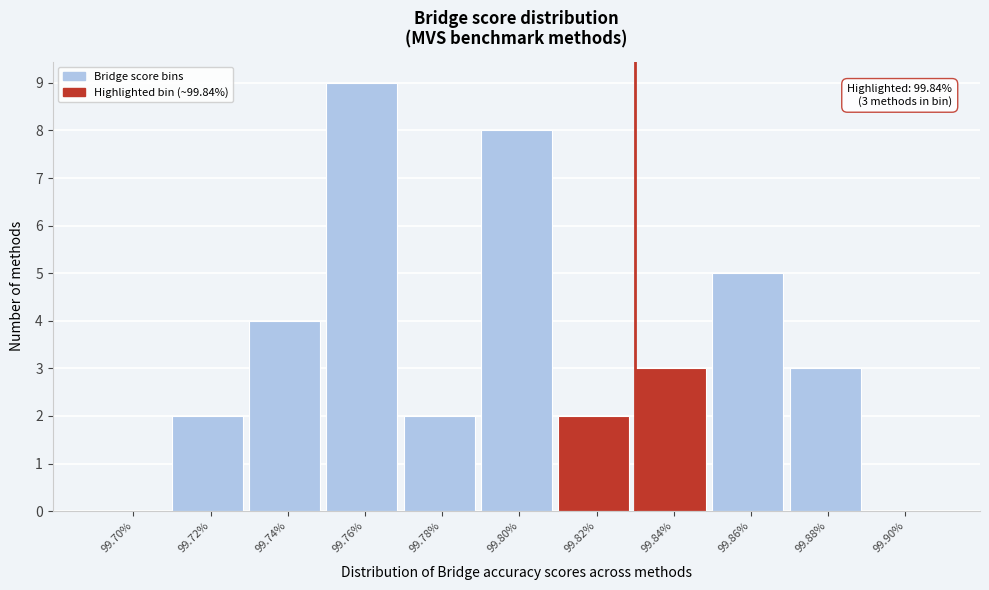

Reading right to left, list all the values displayed in this chart.

99.90%=0	99.88%=3	99.86%=5	99.84%=3	99.82%=2	99.80%=8	99.78%=2	99.76%=9	99.74%=4	99.72%=2	99.70%=0